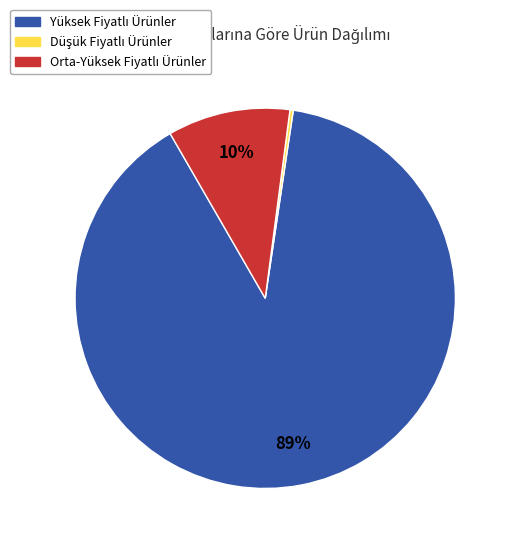

To the nearest percent, what is the average slice percentage?

33%